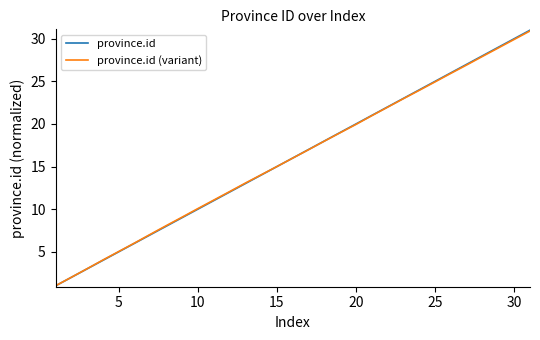

What is the maximum value shown in the chart?

31.0